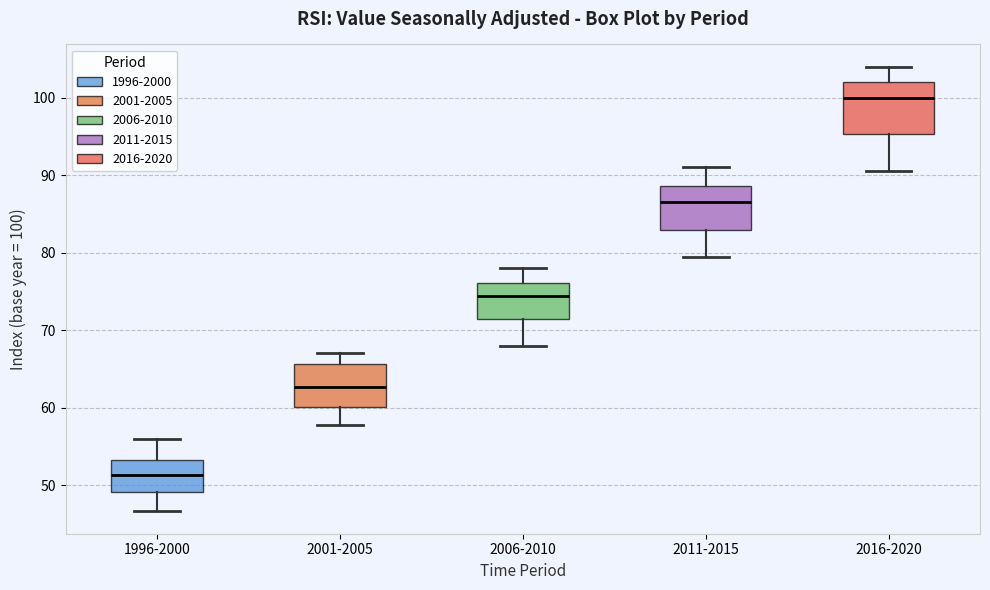

Which box has the highest median line?

2016-2020